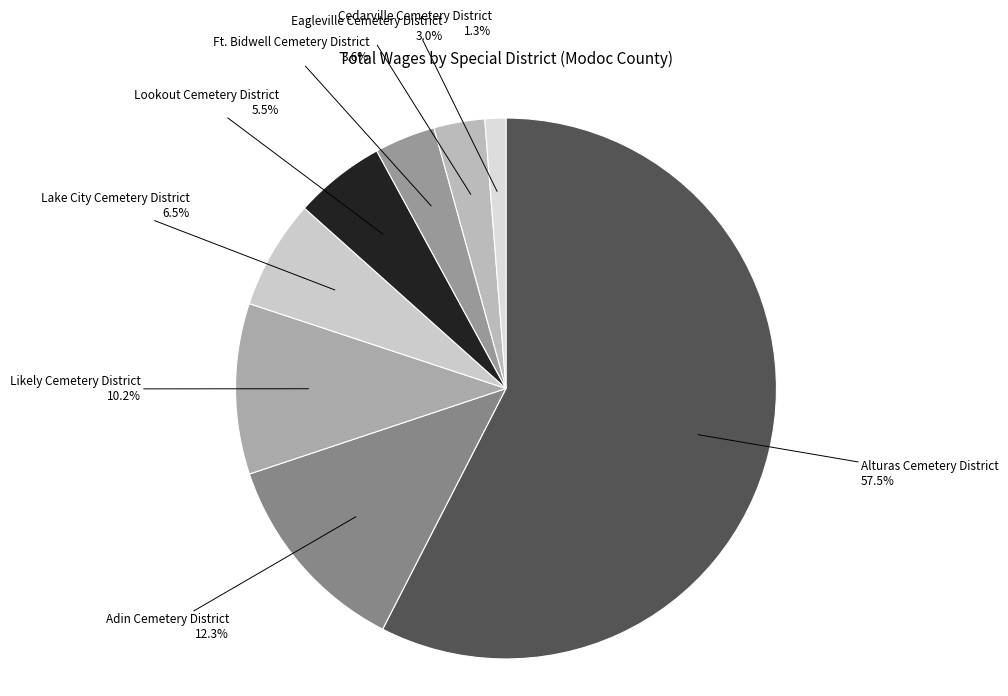

To the nearest percent, what is the difference between the largest and smallest slice percentages?

56%